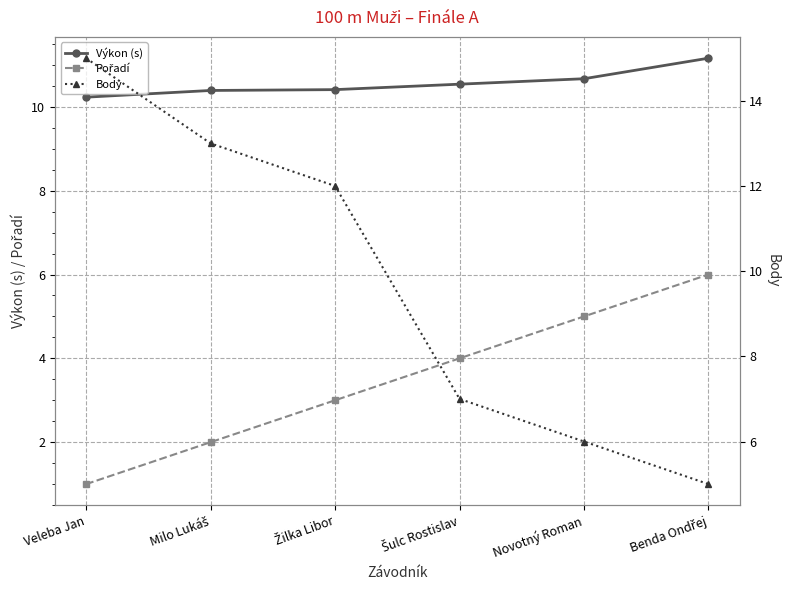

Where is Pořadí nearest to the value 3?

Žilka Libor